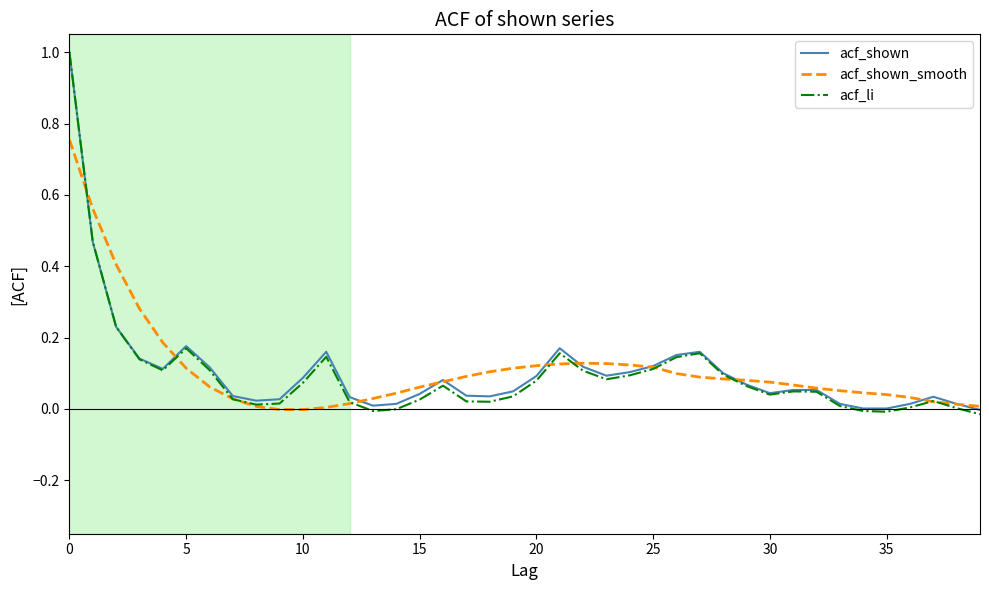

Which series has the widest spread of values?

acf_li